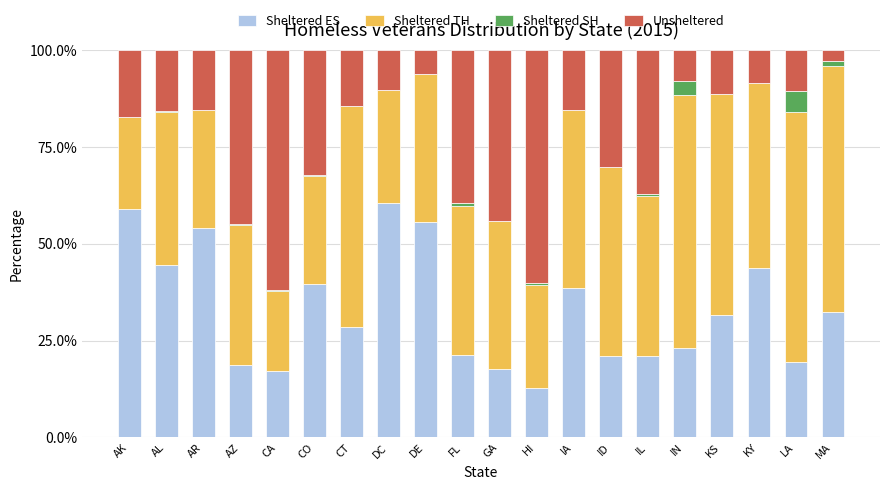

What is the total value across all series at IN?

100.0